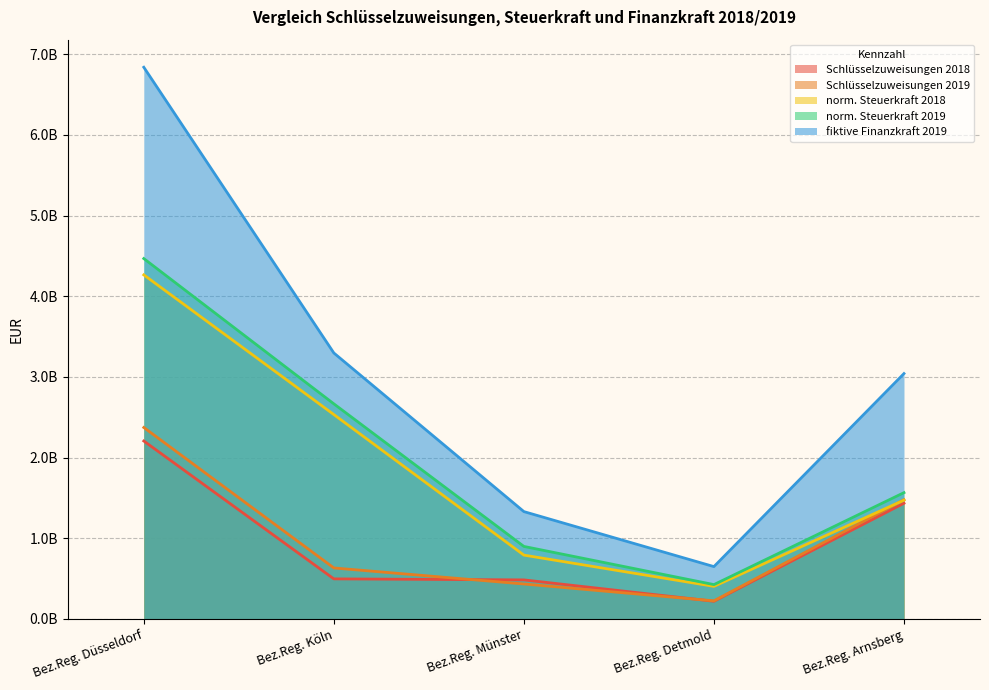

Which category has the highest value across all series?

Bez.Reg. Düsseldorf